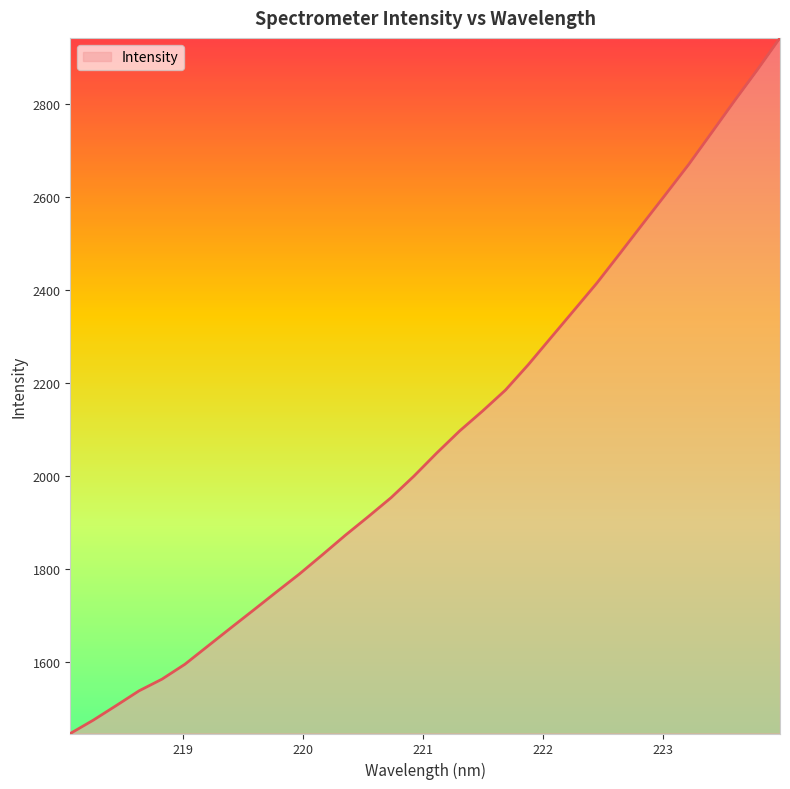

What is the smallest value displayed?

1447.0